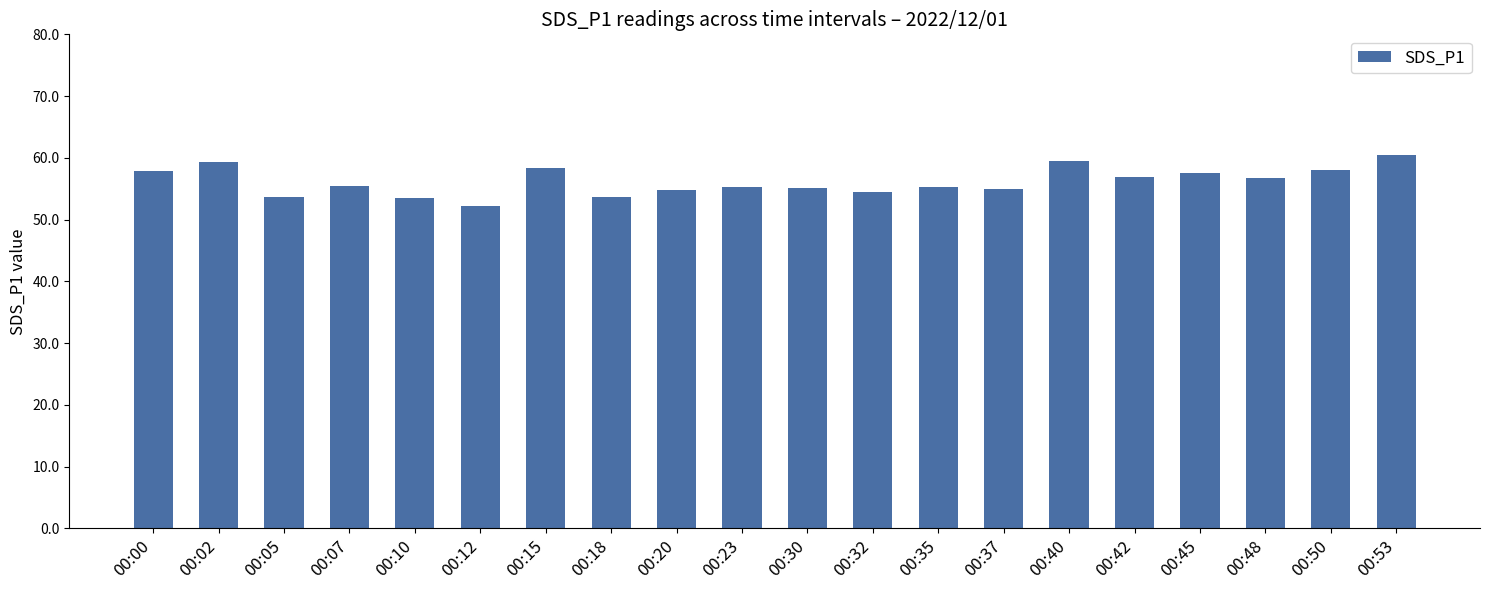

Which has a higher value, 00:35 or 00:10?

00:35